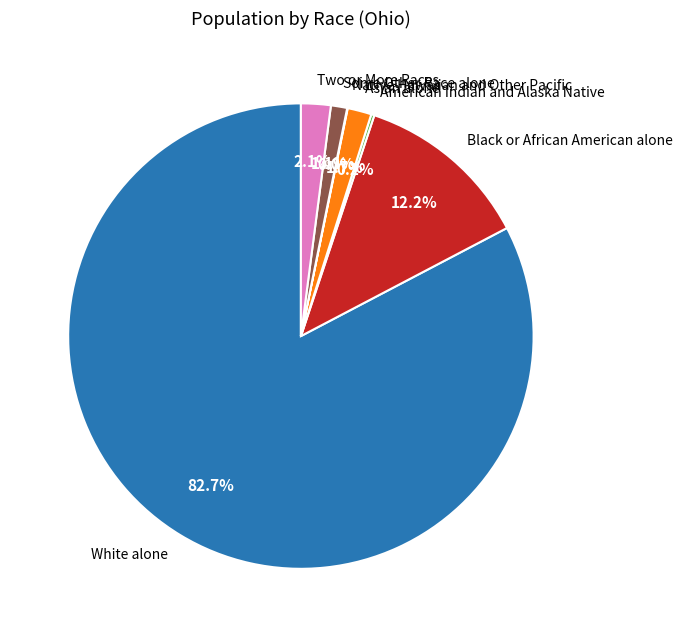

Which category has the biggest portion of the pie?

White alone